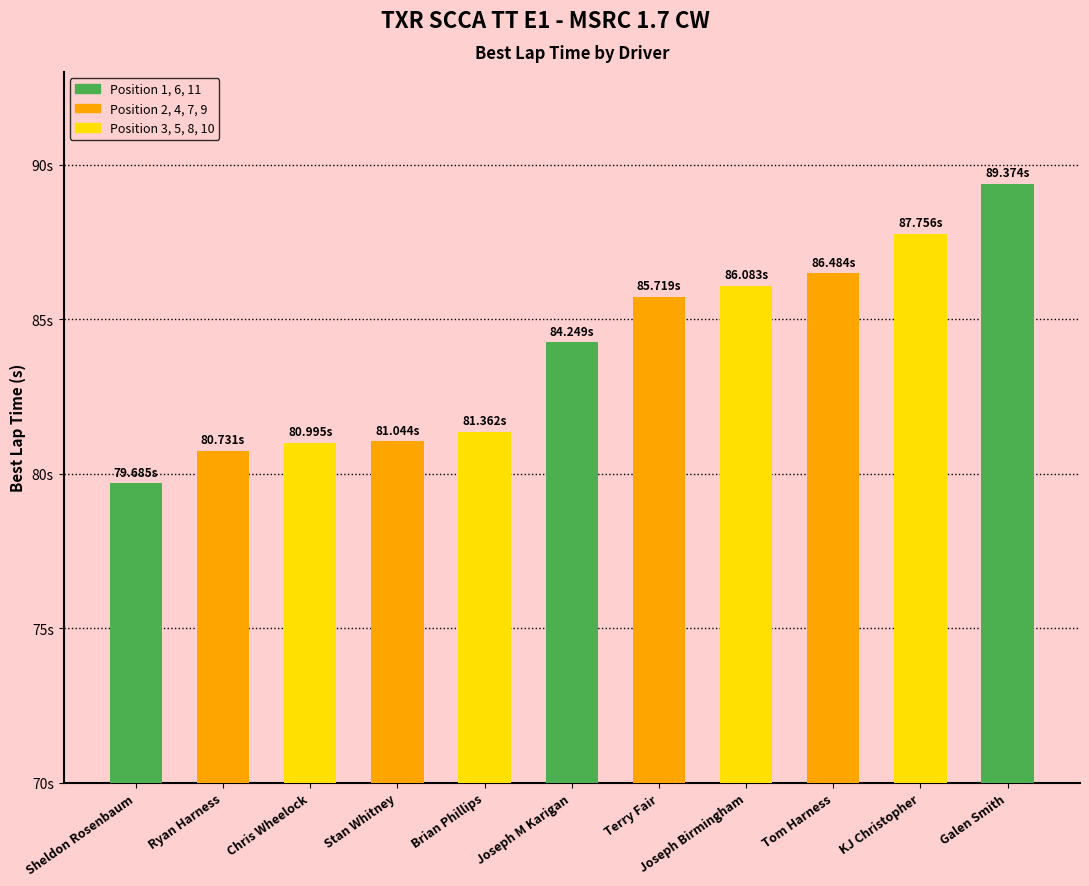

Rank the categories by value from lowest to highest.

Sheldon Rosenbaum, Ryan Harness, Chris Wheelock, Stan Whitney, Brian Phillips, Joseph M Karigan, Terry Fair, Joseph Birmingham, Tom Harness, KJ Christopher, Galen Smith